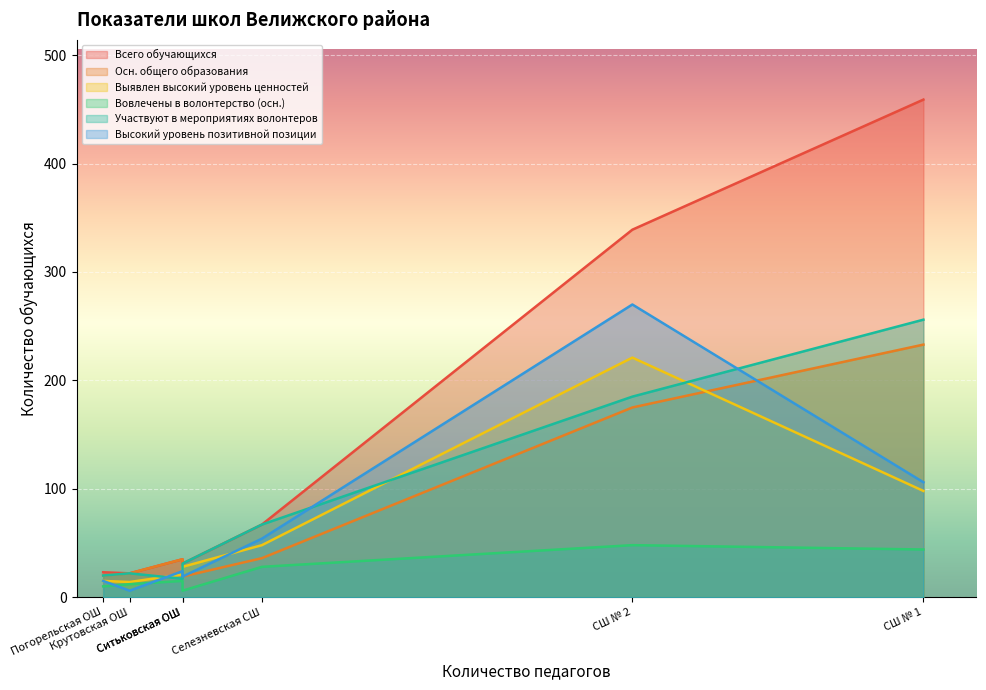

What is the average value of the Высокий уровень позитивной позиции series?

71